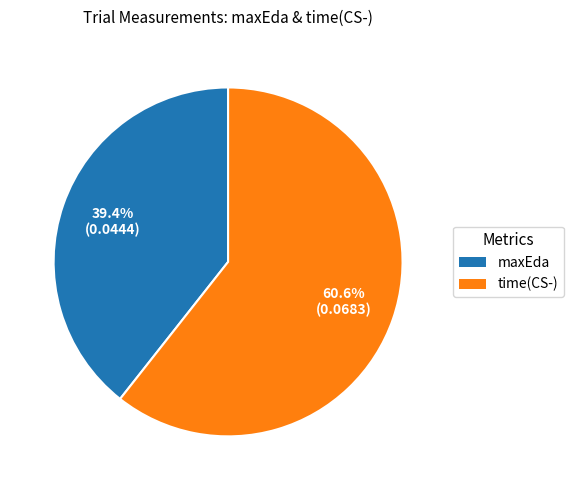

To the nearest percent, what is the average slice percentage?

50%